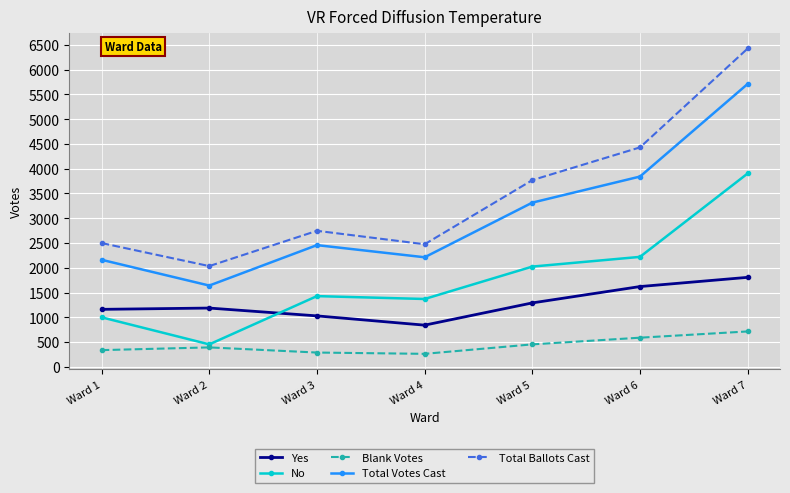

What is the total value across all series at Ward 7?

18563